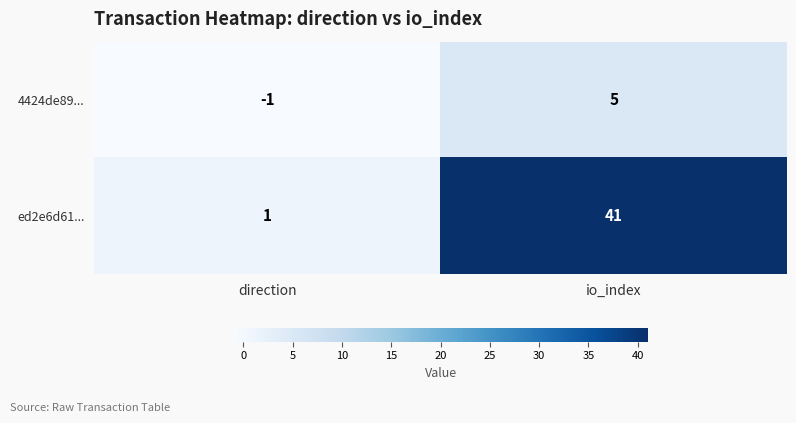

Which label corresponds to the smallest value in the chart?

direction